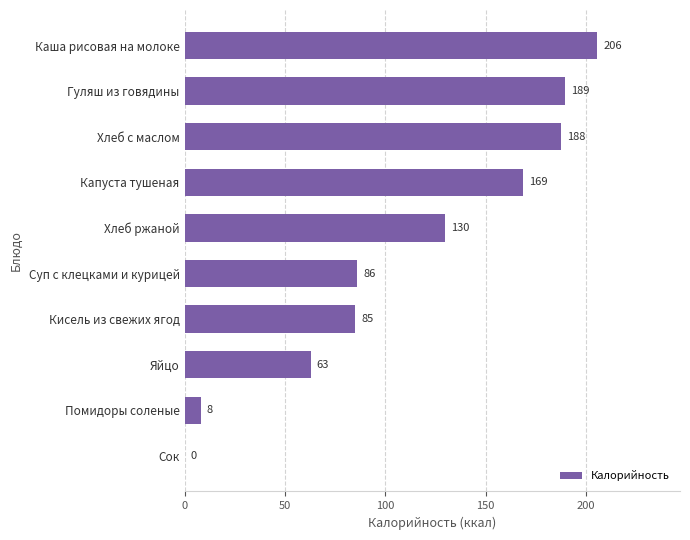

What is the approximate value at Каша рисовая на молоке?

205.6